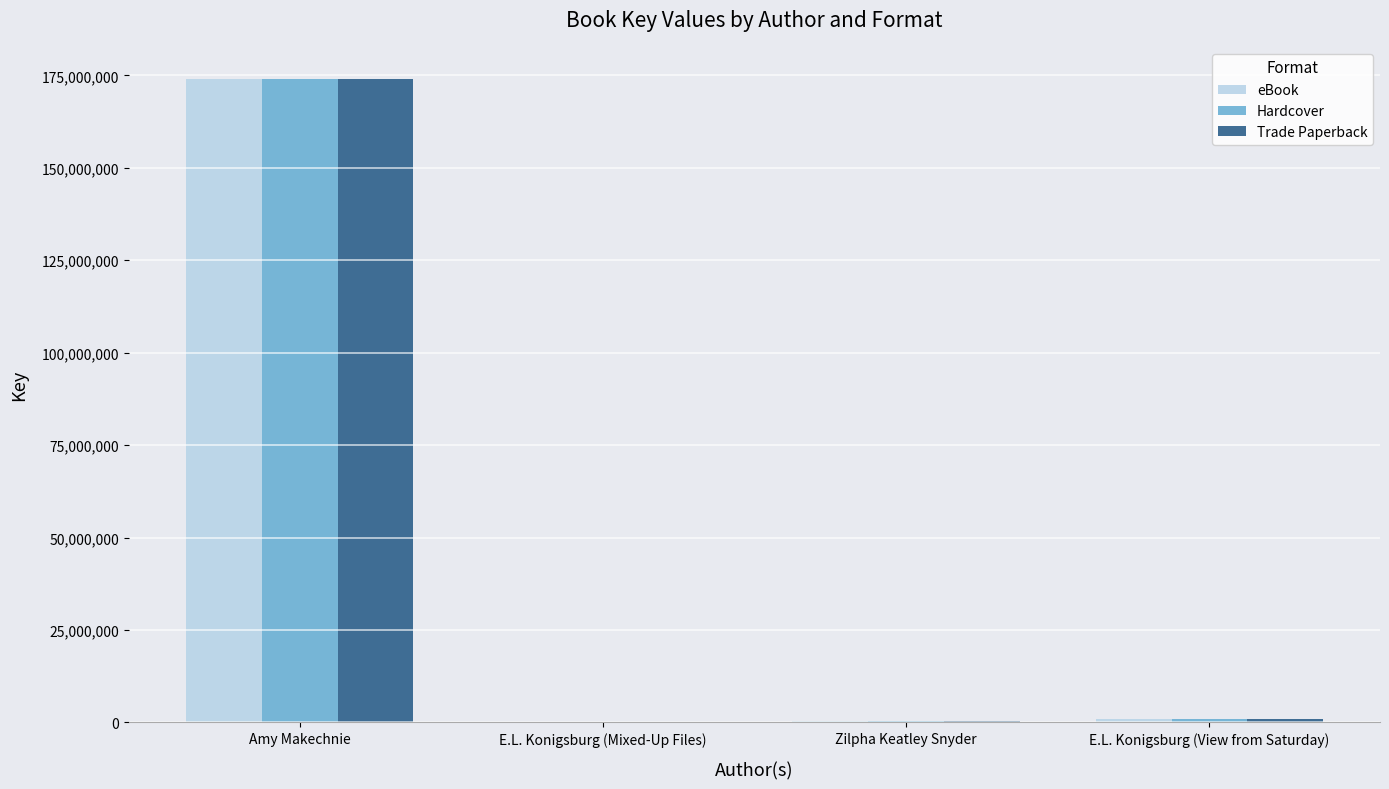

How many distinct data groups are displayed?

3